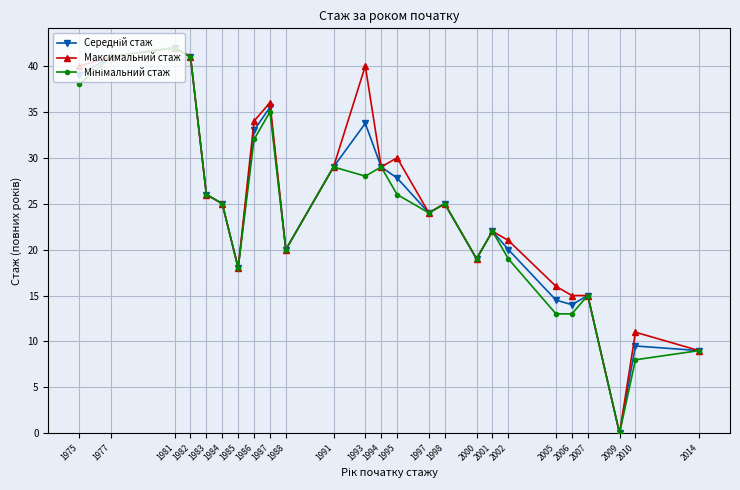

What is the total value across all series at 2005?

43.5